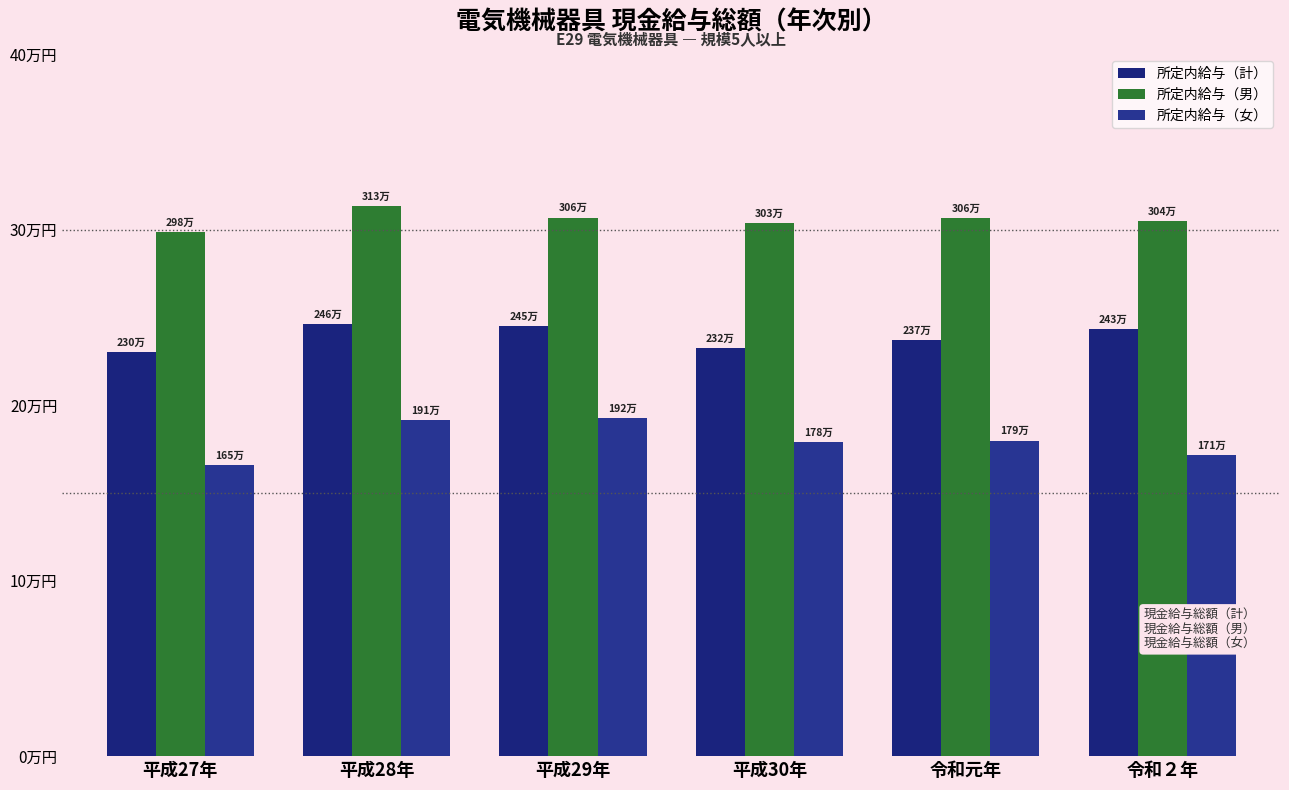

Where is 所定内給与（男） nearest to the value 306114?

令和元年